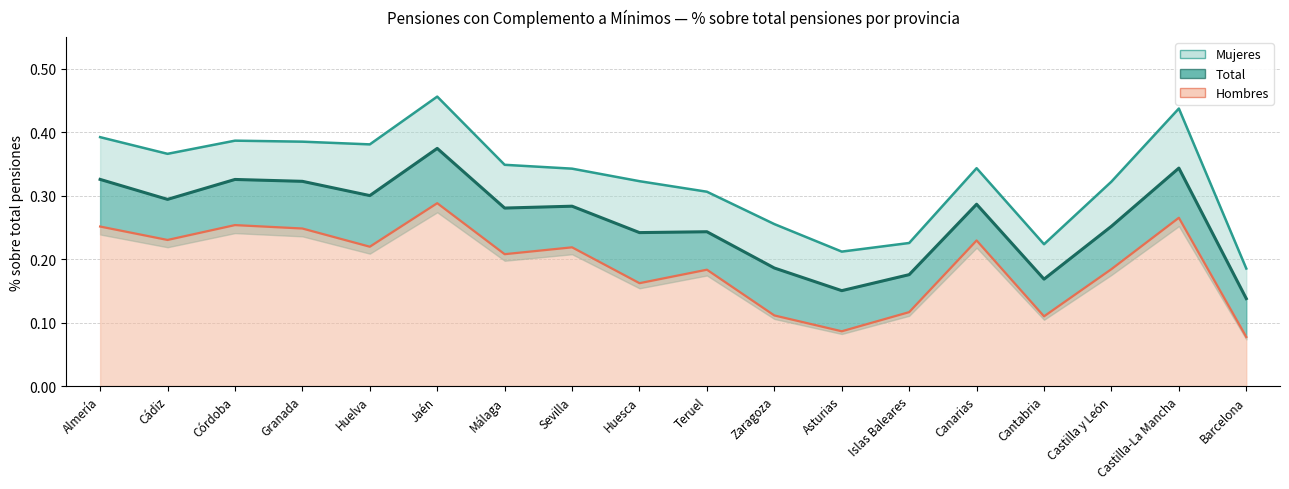

List the series in order of their overall mean, lowest first.

Hombres, Total, Mujeres